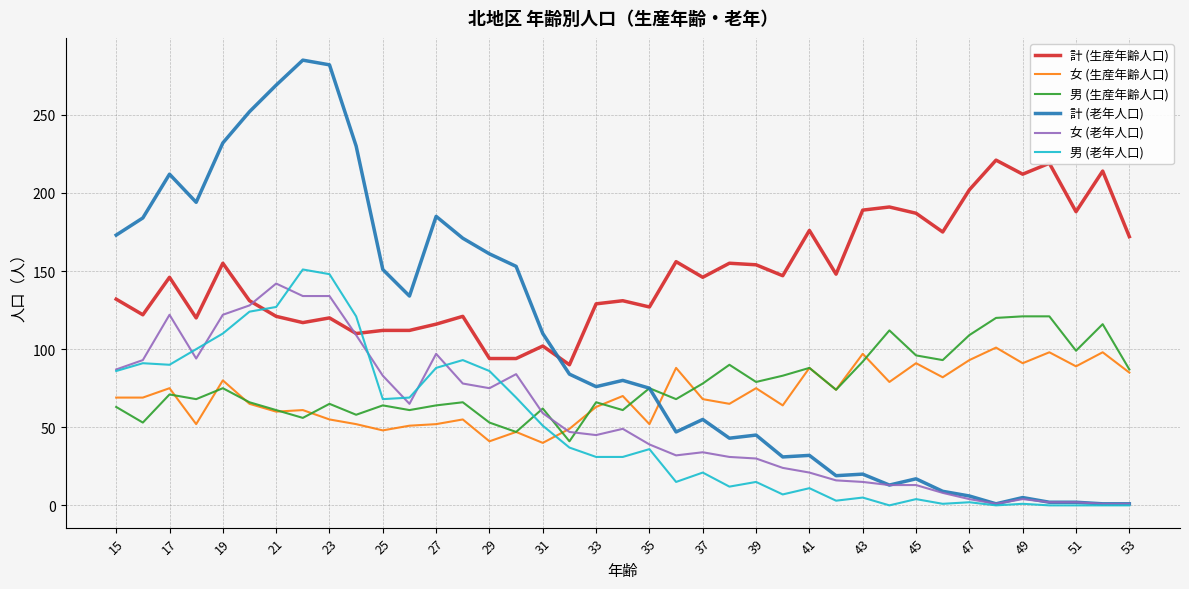

What is the difference between the second highest and minimum values in the 女 (老年人口) series?

133